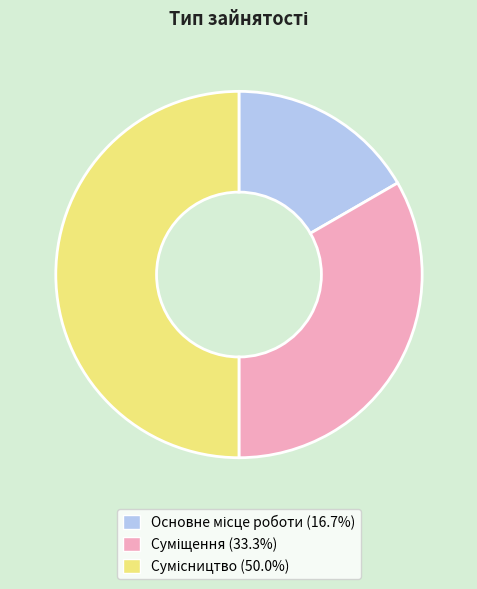

How many slices are in this pie chart?

3